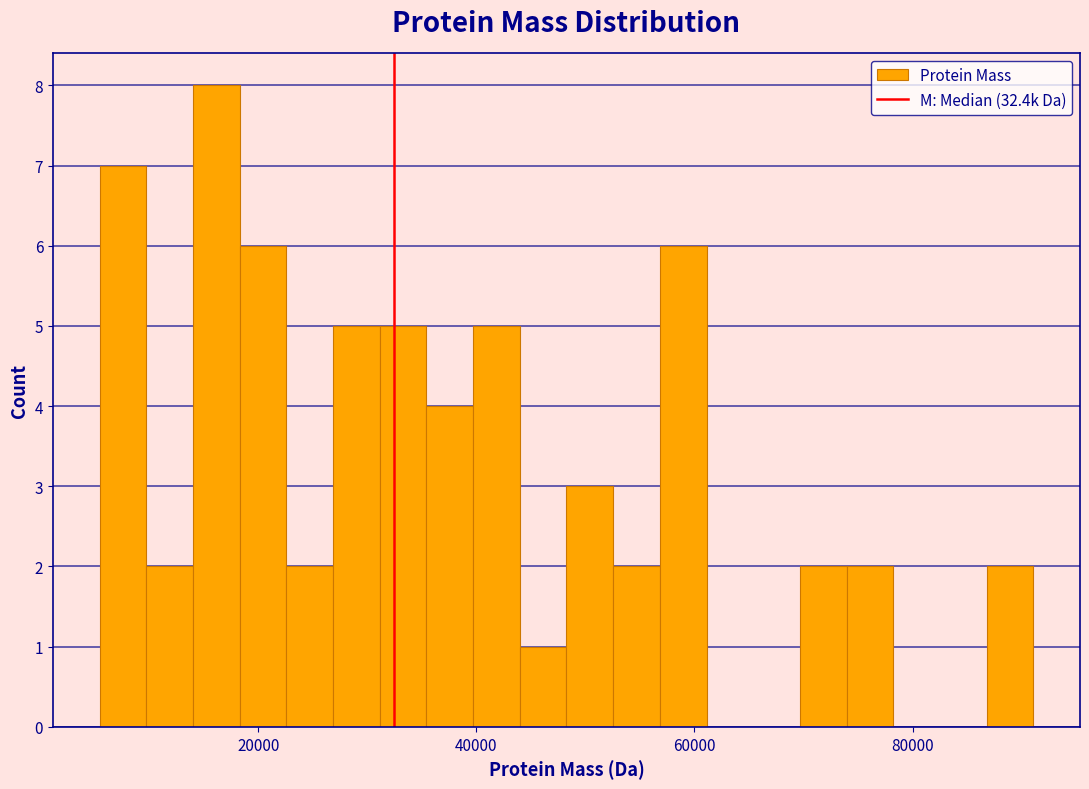

Read against the x-axis, roughly where is the centre of the tallest bar?

16000